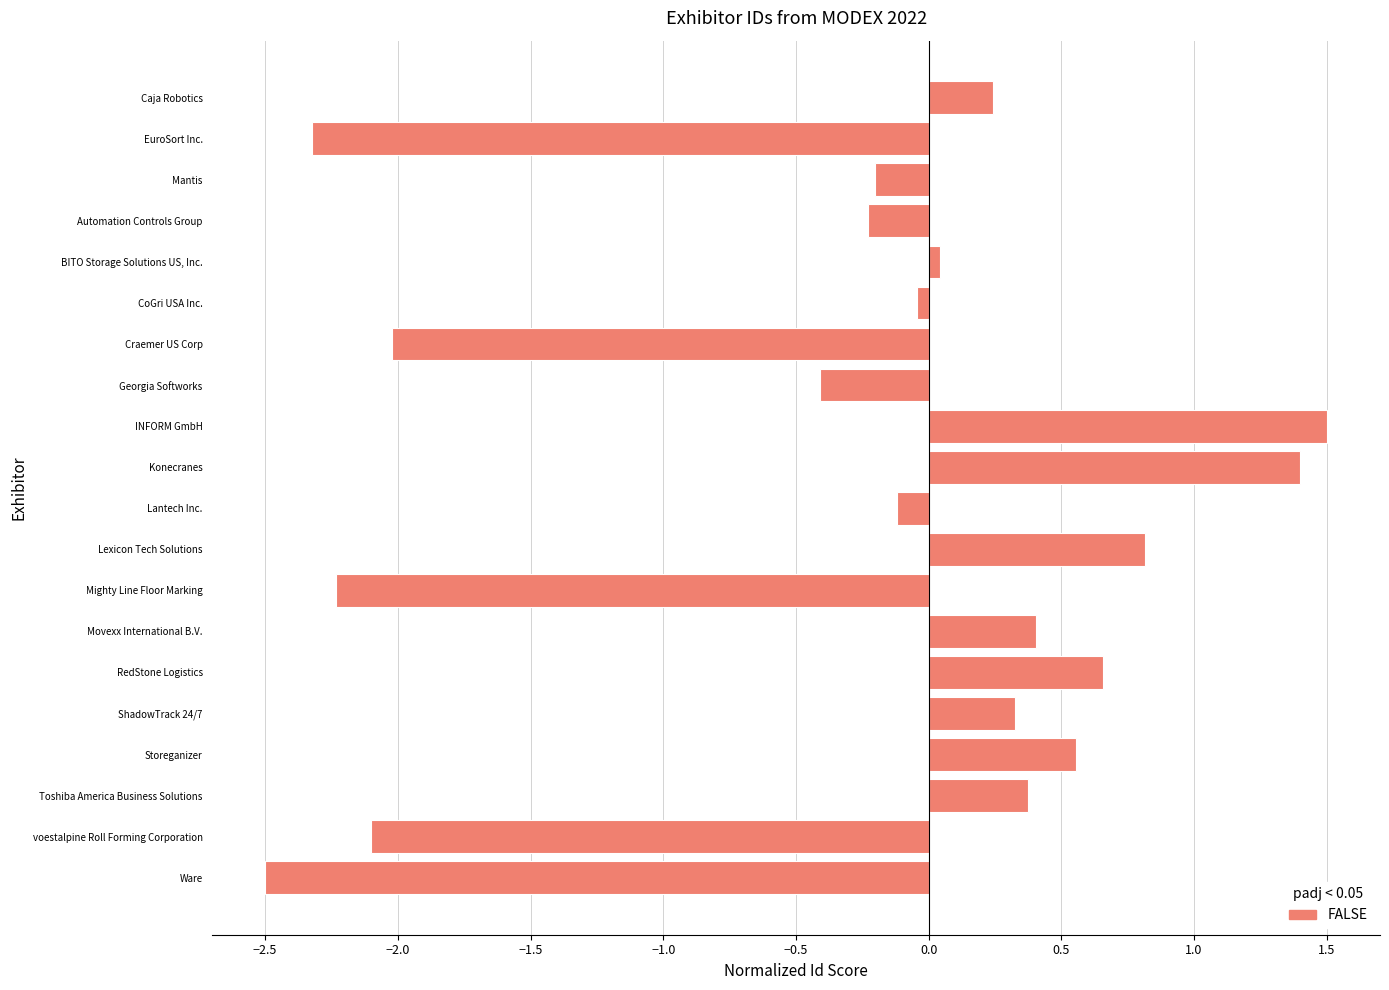

Rank the categories by value from lowest to highest.

Ware, EuroSort Inc., Mighty Line Floor Marking, voestalpine Roll Forming Corporation, Craemer US Corp, Georgia Softworks, Automation Controls Group, Mantis, Lantech Inc., CoGri USA Inc., BITO Storage Solutions US, Inc., Caja Robotics, ShadowTrack 24/7, Toshiba America Business Solutions, Movexx International B.V., Storeganizer, RedStone Logistics, Lexicon Tech Solutions, Konecranes, INFORM GmbH